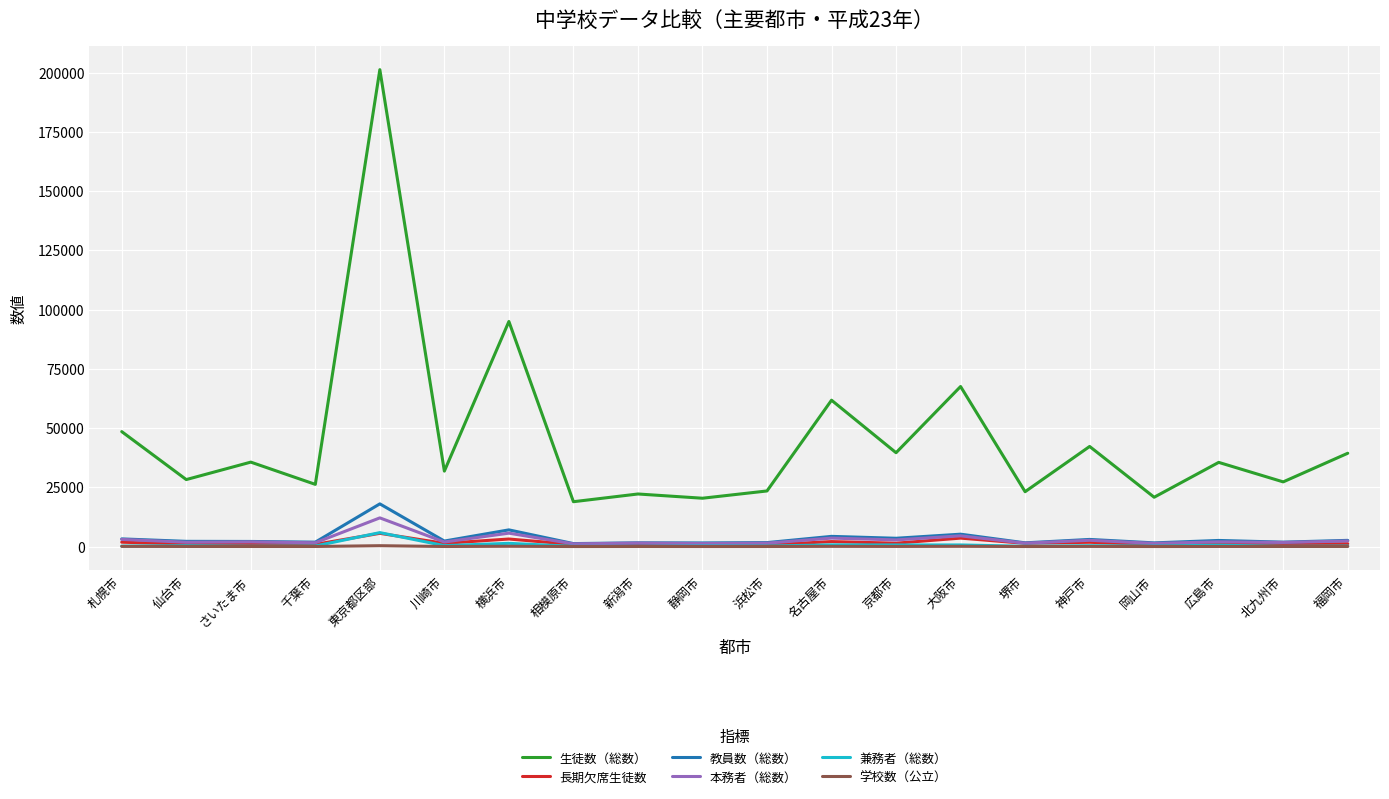

The 生徒数（総数） series shows 32336 at 静岡市. True or false?

False